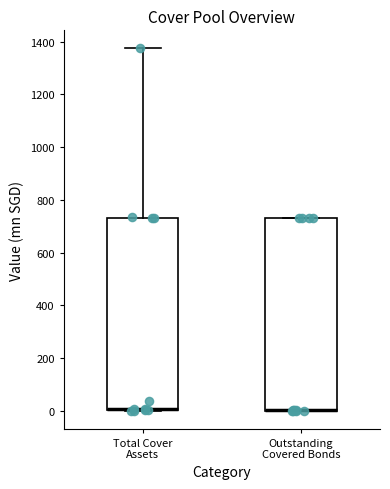

Reading left to right, read every box against the y-axis: the position of its median line, the range the box covers, and the ends of its whiskers. The values are not printed on the chart, so give them approximately, as read against the axis.

Total Cover Assets: median 0 (drawn on the box's lower edge), box 0 to 740, whiskers 0 to 1380
Outstanding Covered Bonds: median 0 (drawn on the box's lower edge), box 0 to 740, whiskers 0 to 740